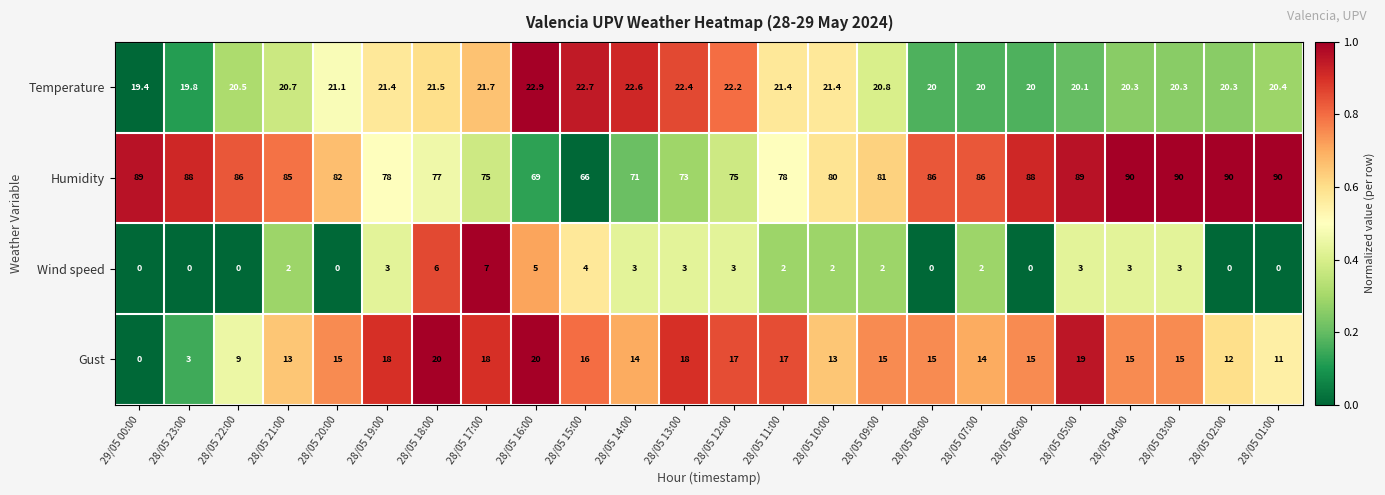

What is the average value of the Temperature series?

21.0